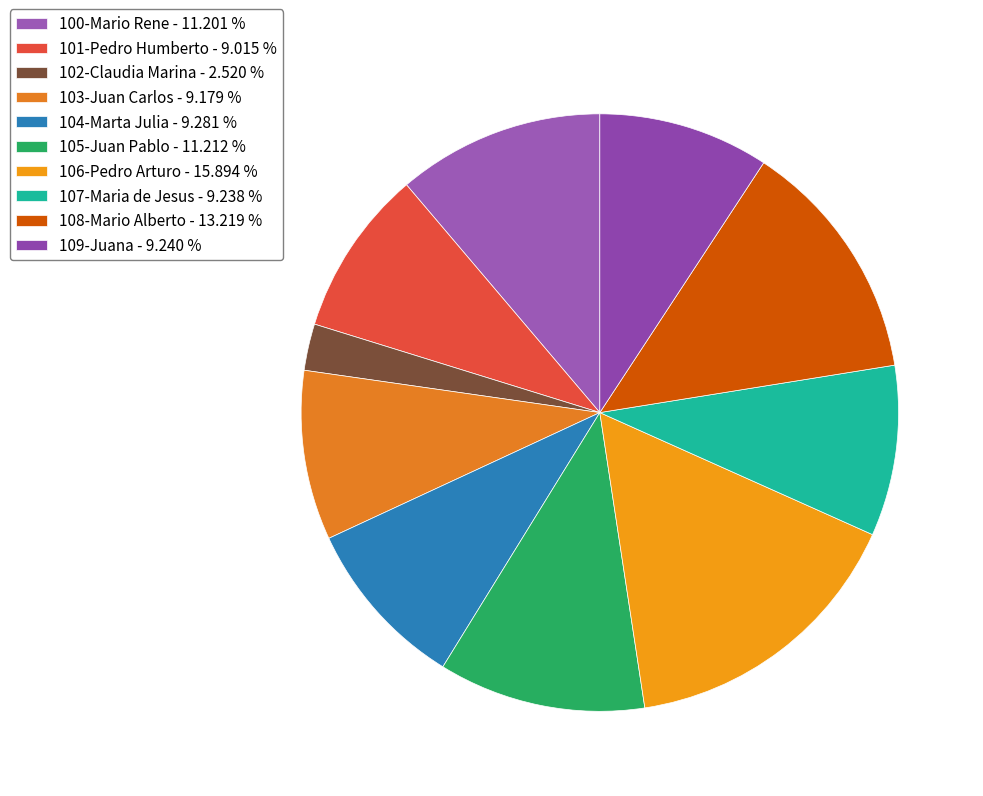

What is the smallest slice in the pie chart?

102-Claudia Marina